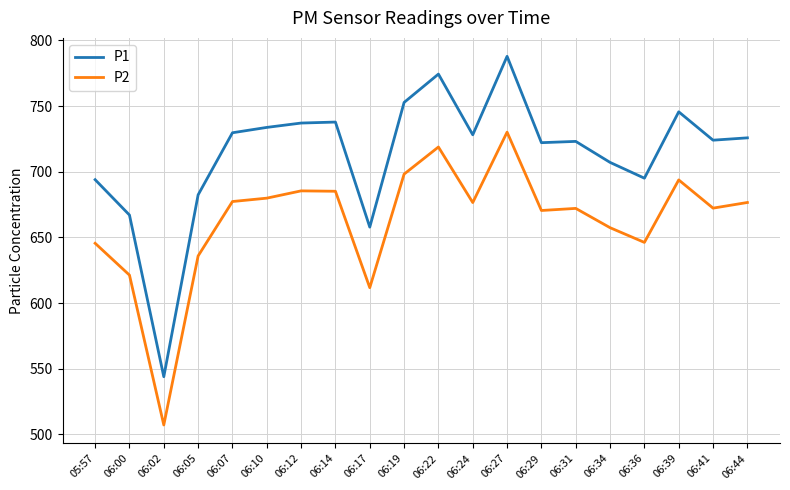

True or false: P2 and P1 cross at least once.

False